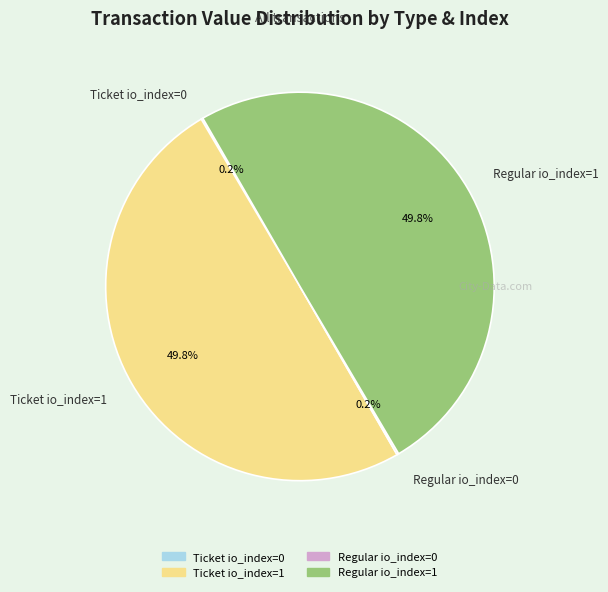

How much of the chart is everything except Ticket io_index=1?

50.2%